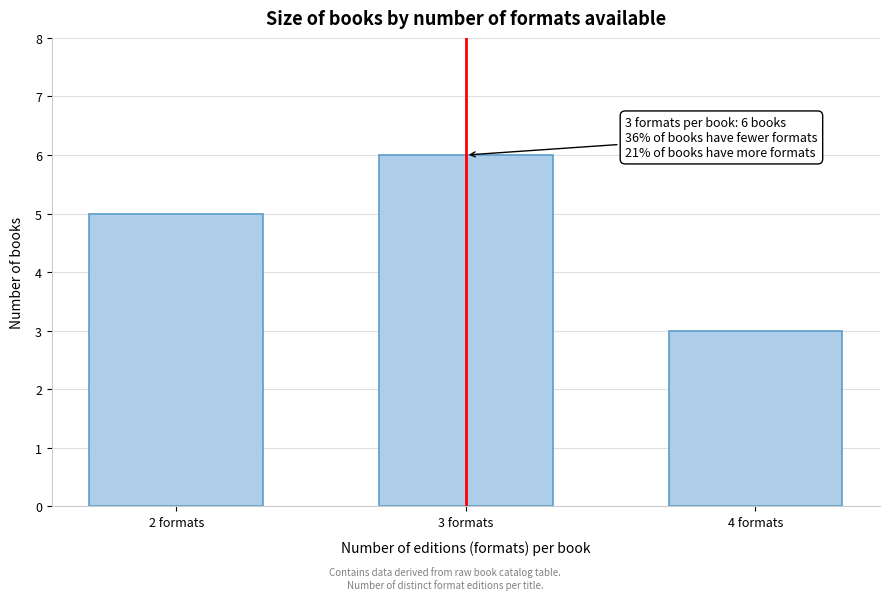

Reading right to left, list all the values displayed in this chart.

3	6	5